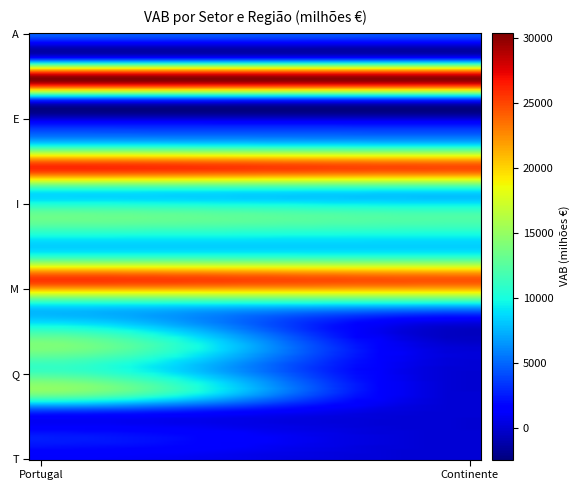

Which category has the lowest value across all series?

N